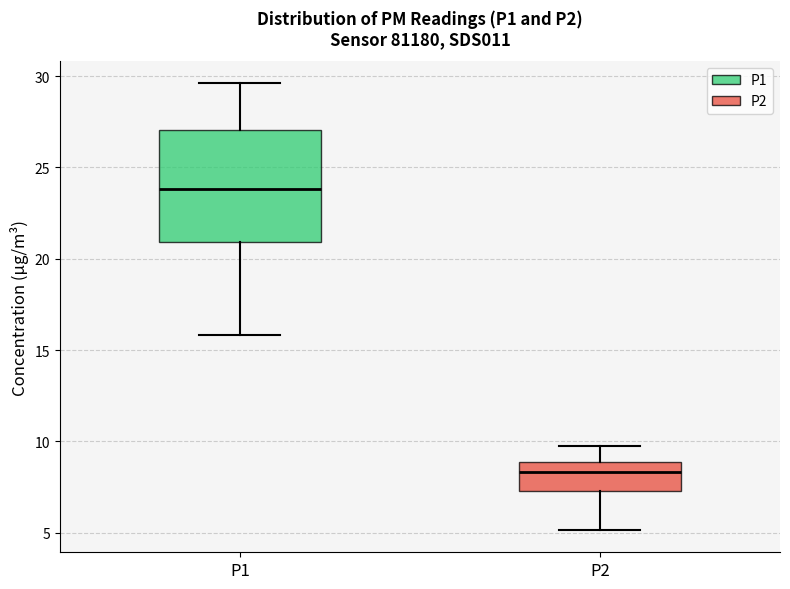

Comparing the boxes themselves (not the whiskers), which one is the tallest?

P1